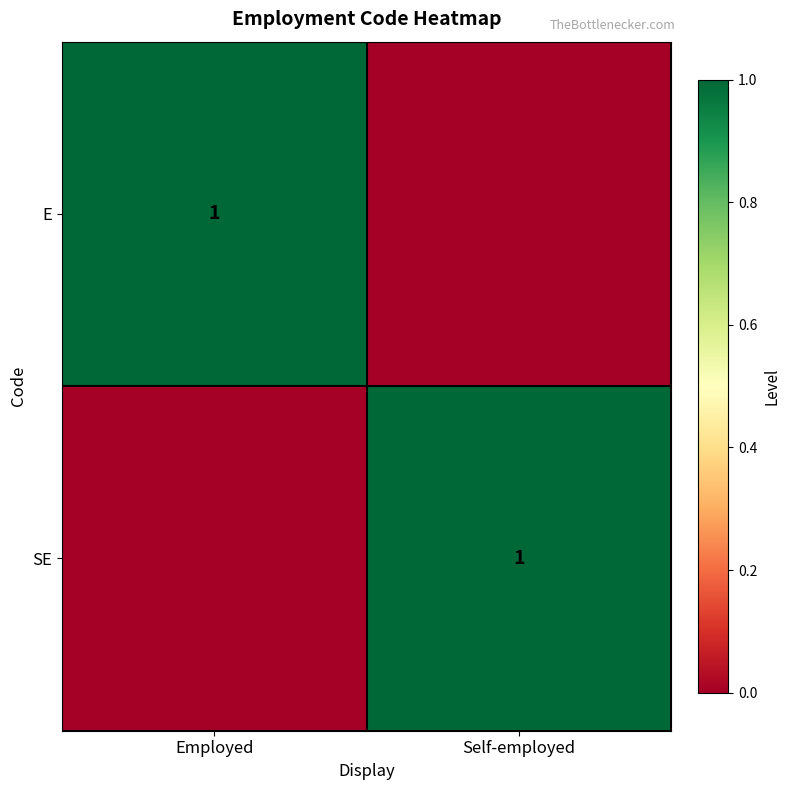

The SE series shows 0 at Self-employed. True or false?

False